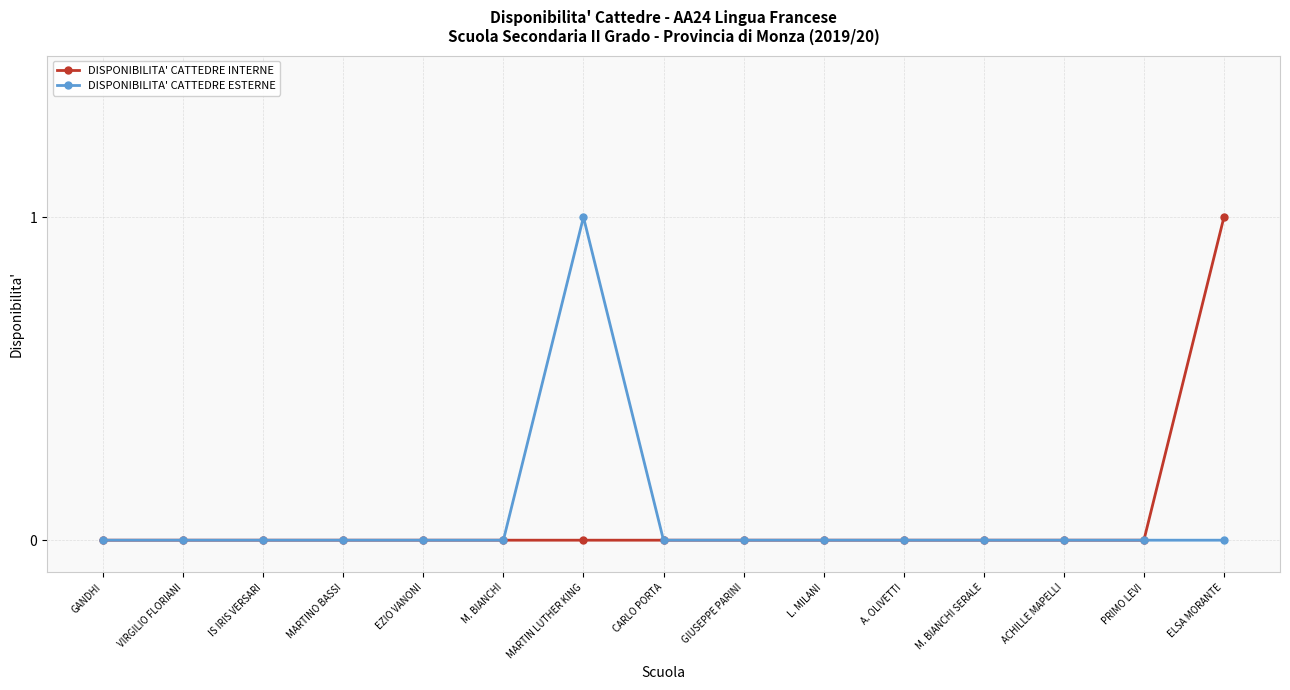

What position from the right is MARTINO BASSI?

12